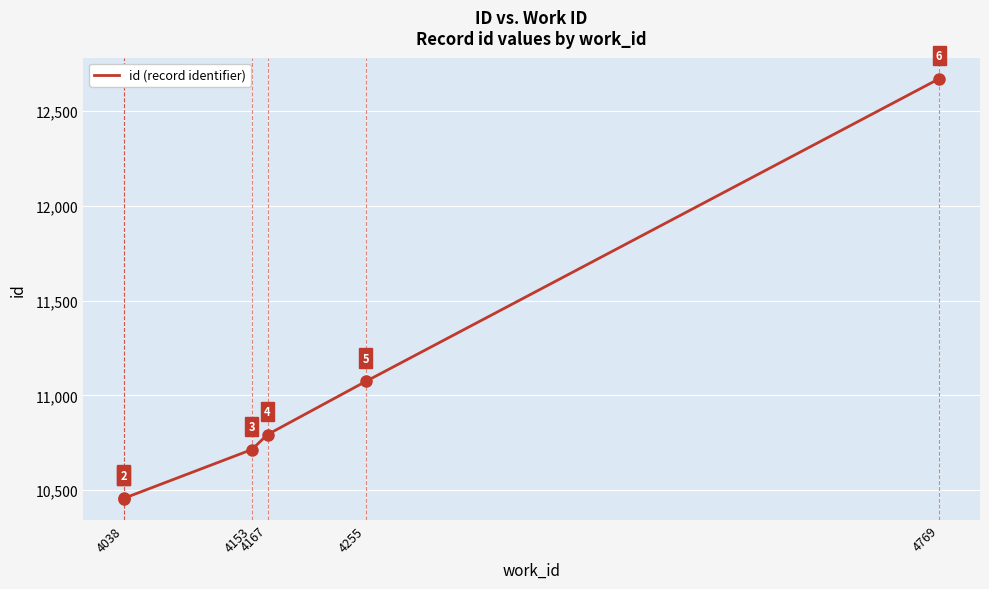

Which has a higher value, 4038 or 4255?

4255